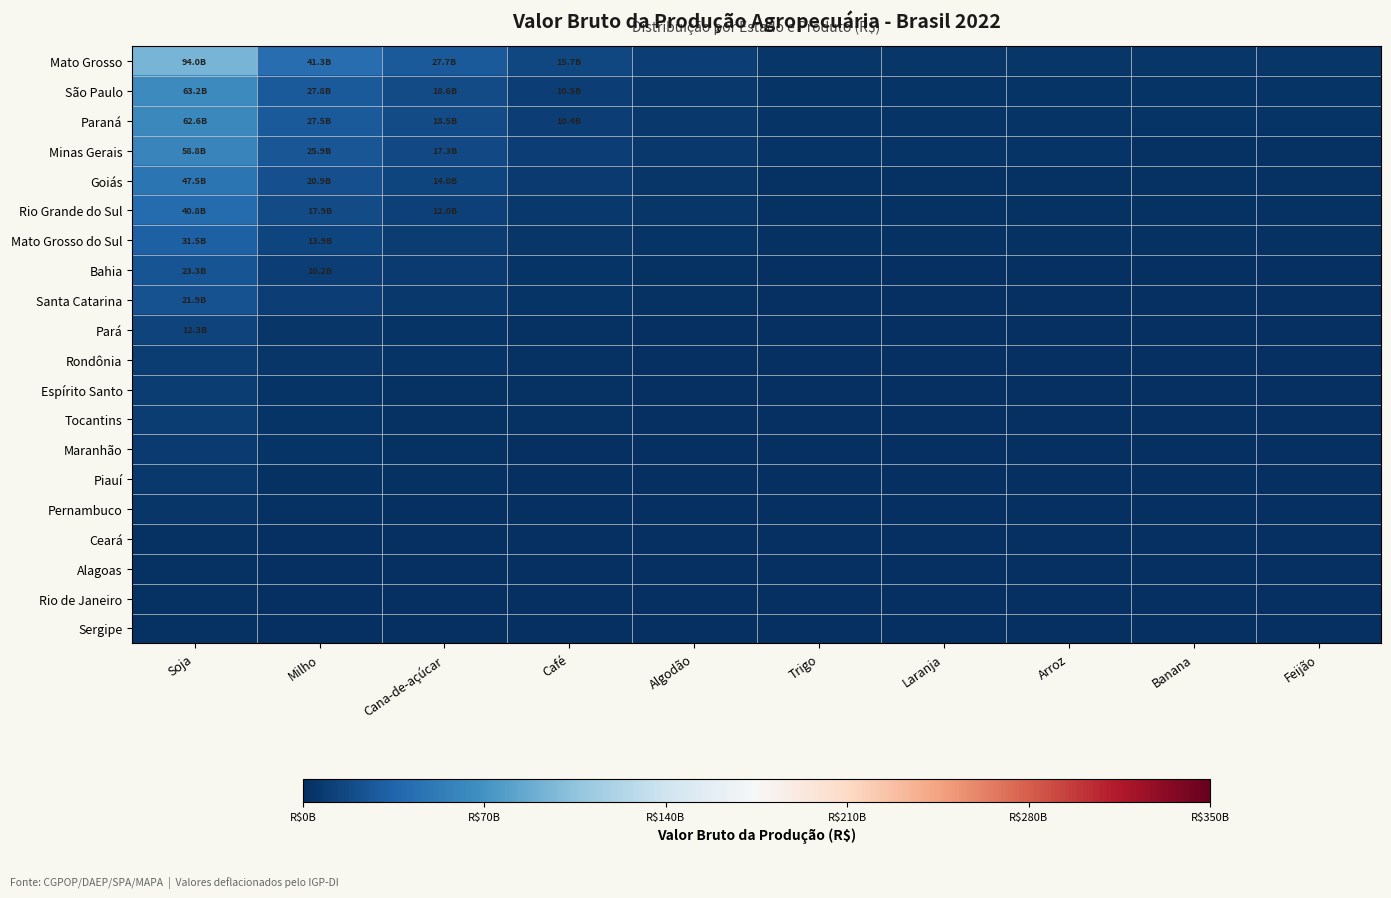

Which series has the widest spread of values?

Mato Grosso